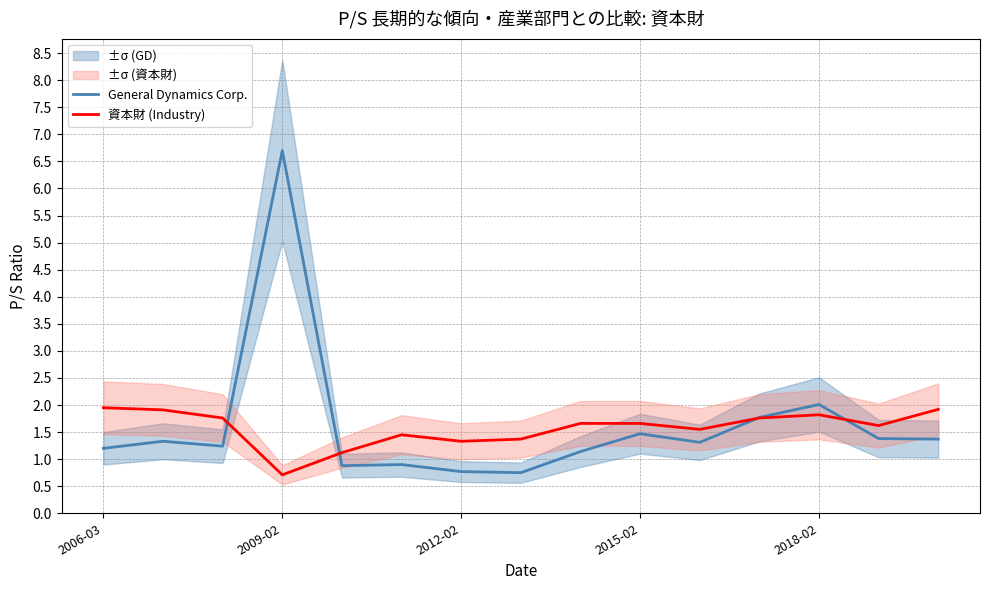

Between 10 and 14, which is larger?

14